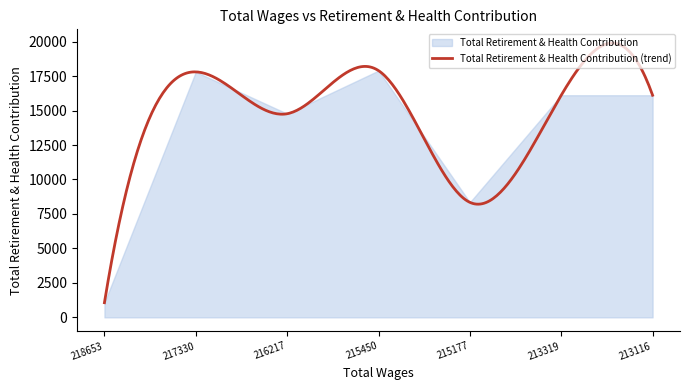

What is the maximum value shown in the chart?

17897